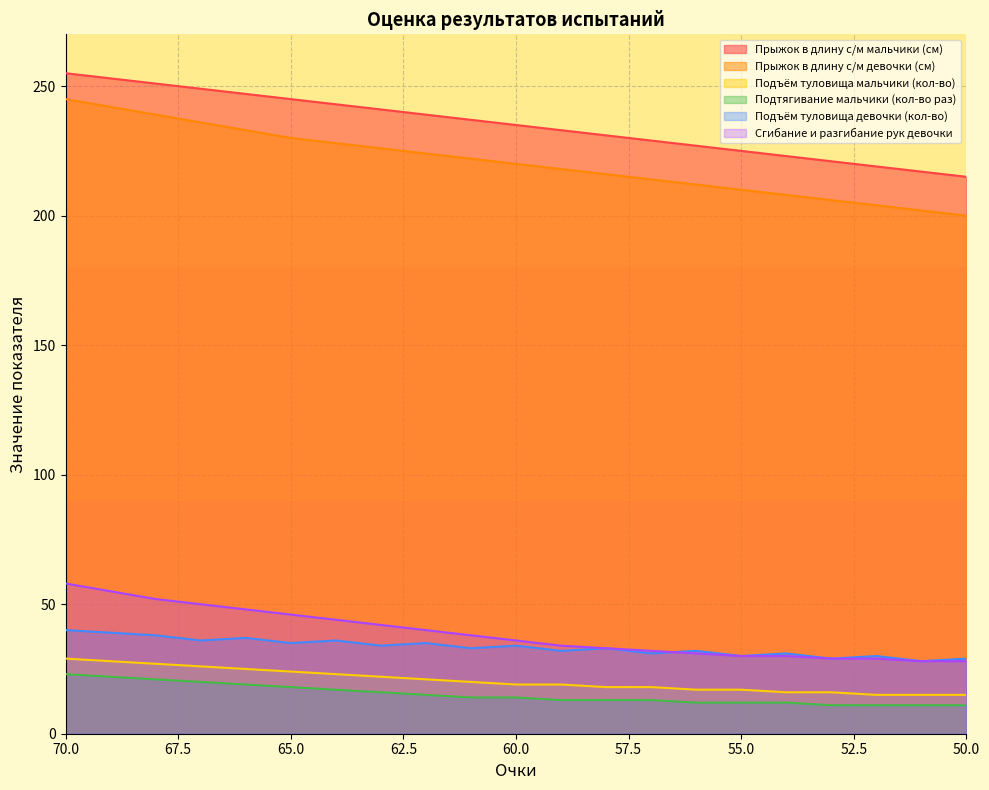

Which category has the lowest value in the Прыжок в длину с/м девочки (см) series?

50